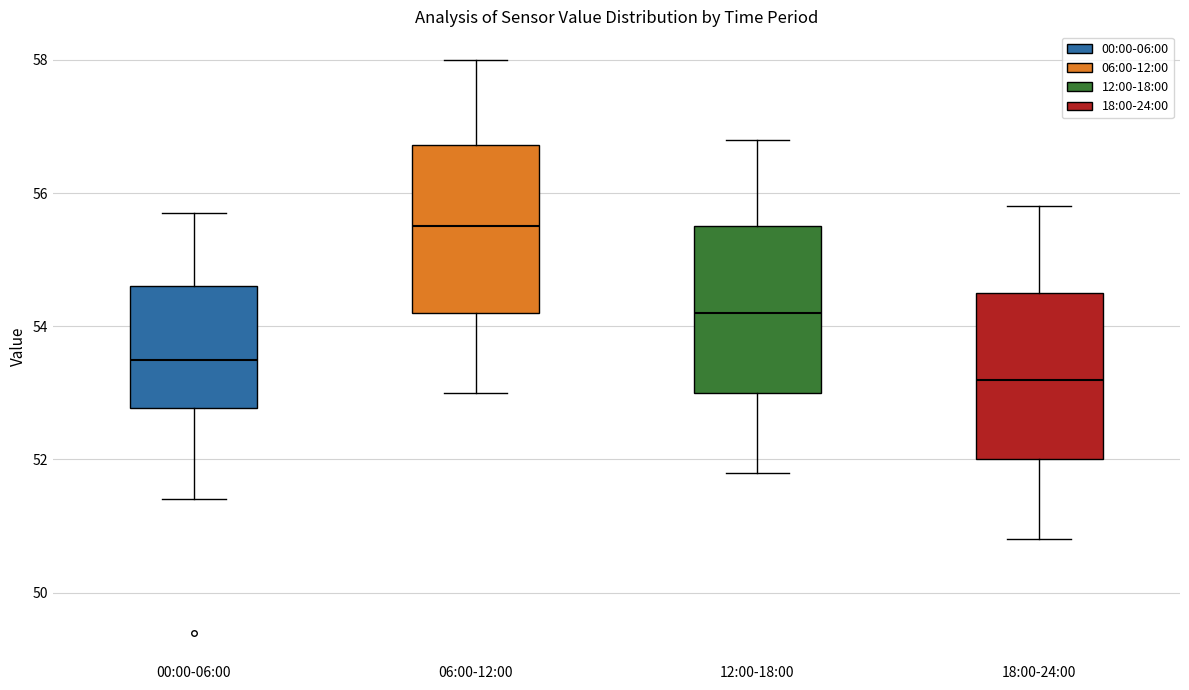

Which box's median line is the lowest?

18:00-24:00